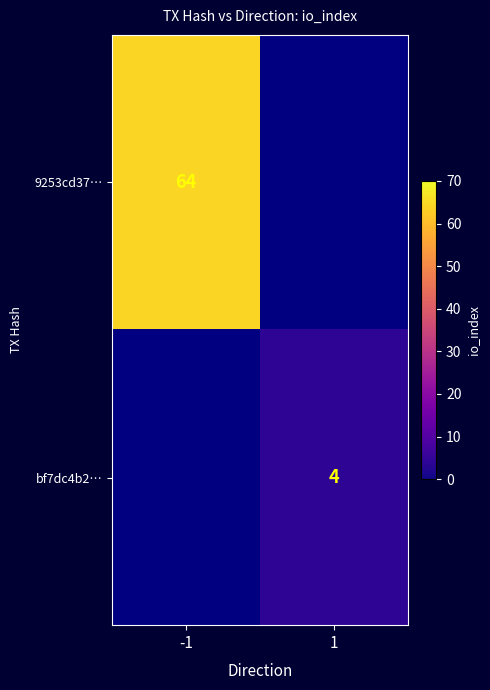

Is it true that bf7dc4b2… equals 6 at 1?

False